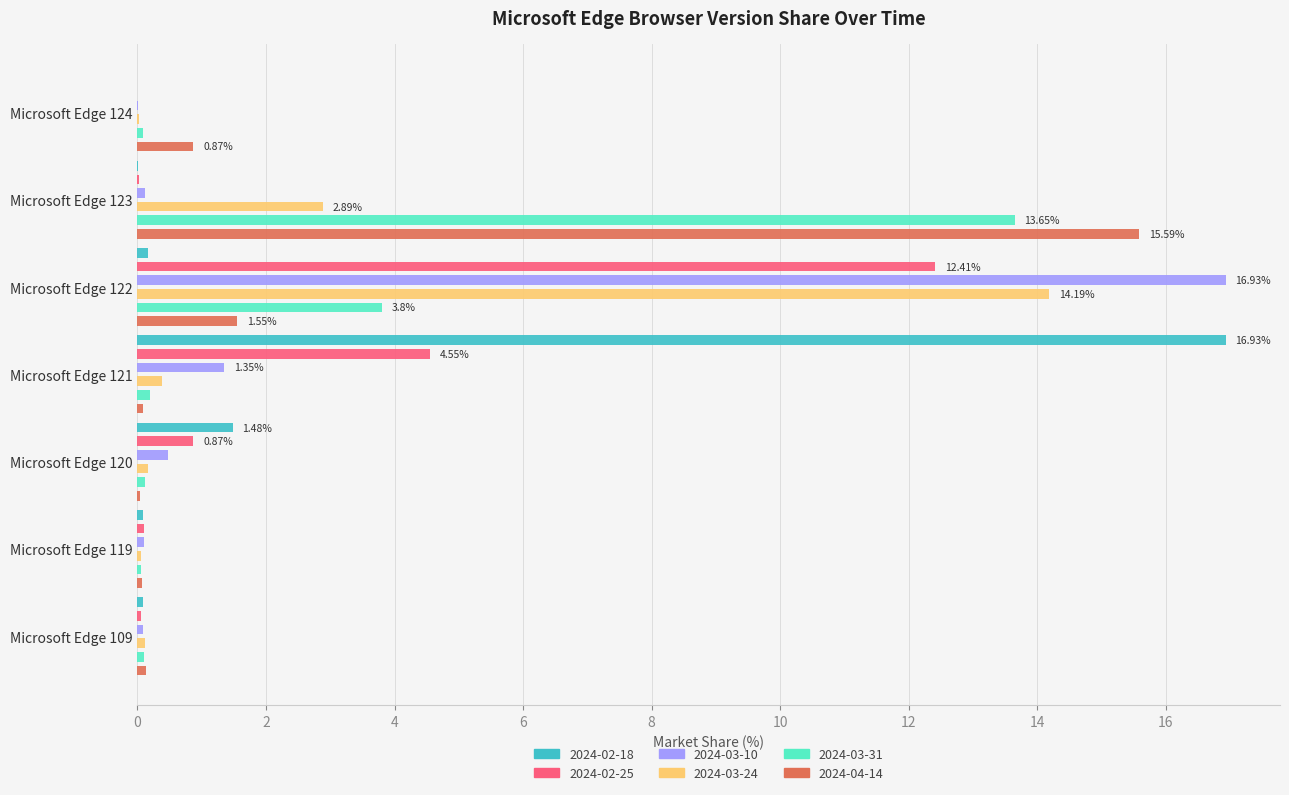

True or false: 2024-03-24 has a value of 0.1 at Microsoft Edge 119.

True